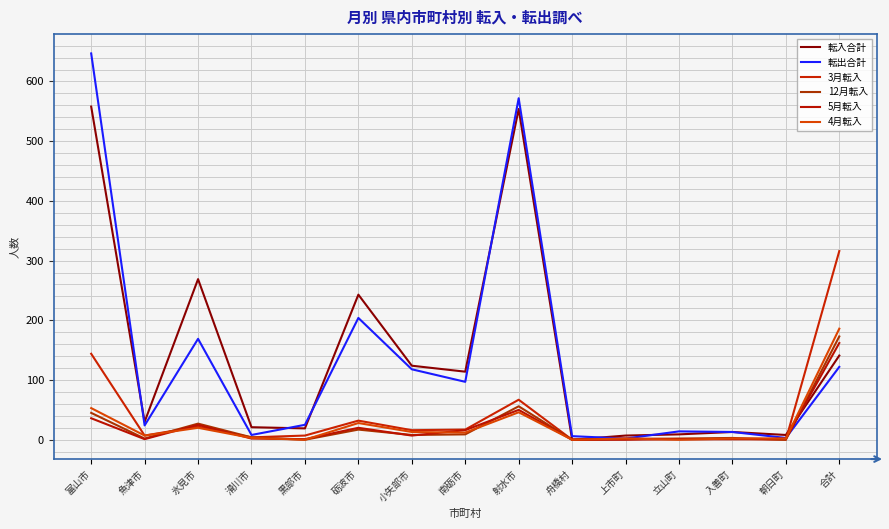

What is the difference between the maximum and minimum values in the 3月転入 series?

316